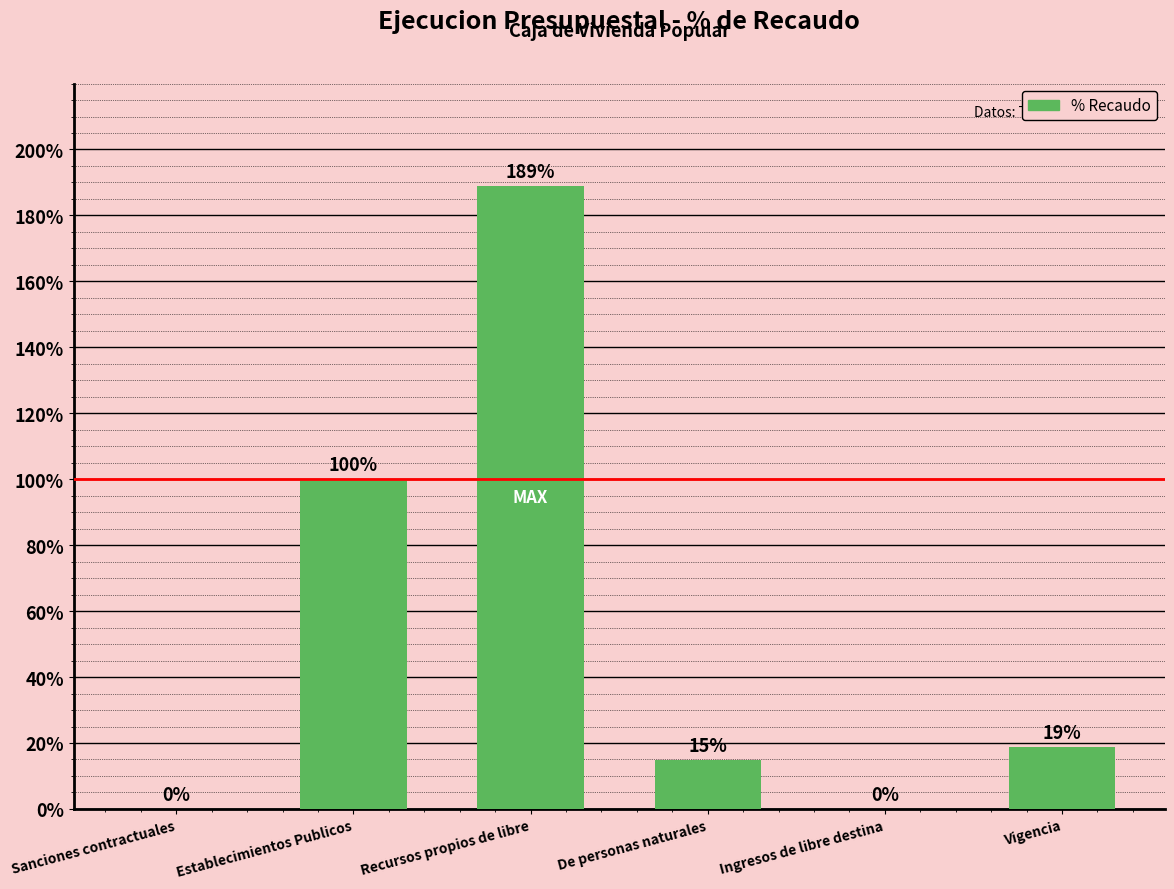

What value does the data have at De personas naturales?

14.8